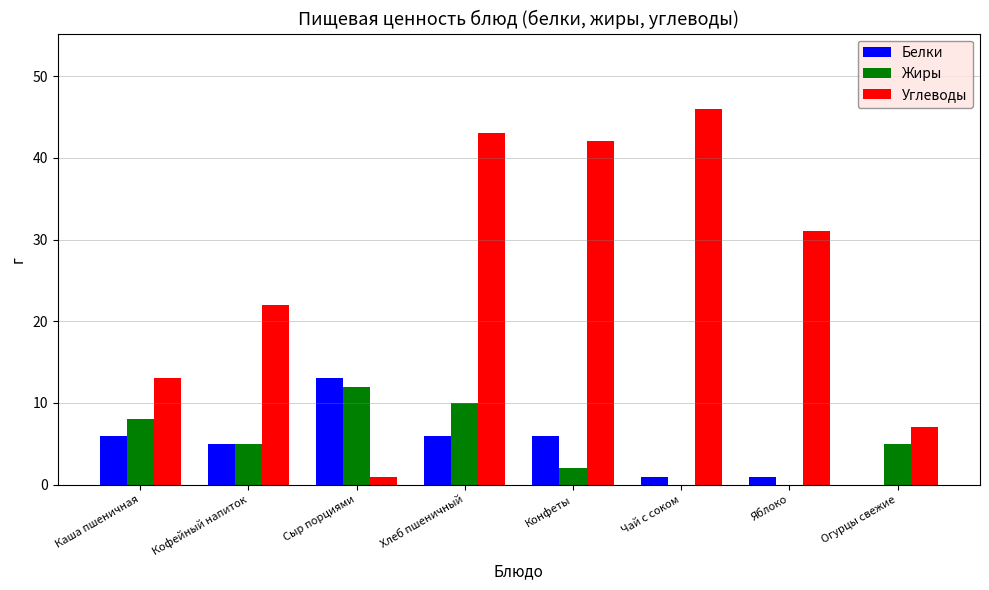

What are all the series names shown in the legend?

Белки, Жиры, Углеводы